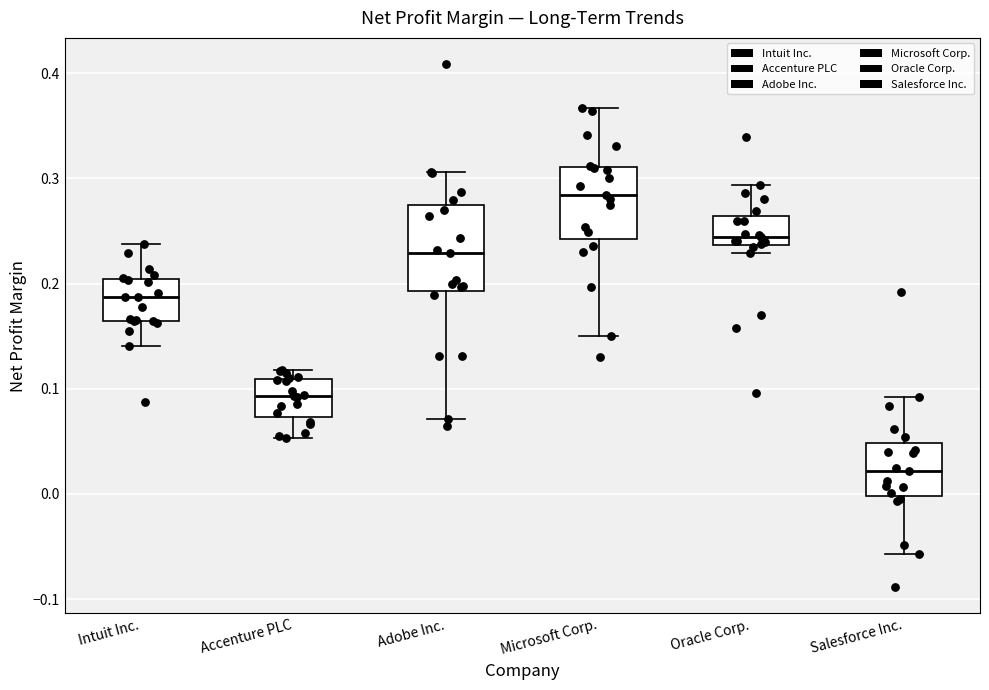

Reading left to right, transcribe this box plot: for each box, give where its median line is, the range the box spans, and where its two whiskers end, as read against the y-axis. The values are not printed on the chart, so give them approximately, as read against the axis.

Intuit Inc.: median 0.19, box 0.16 to 0.20, whiskers 0.14 to 0.24
Accenture PLC: median 0.09, box 0.07 to 0.11, whiskers 0.05 to 0.12
Adobe Inc.: median 0.23, box 0.19 to 0.27, whiskers 0.07 to 0.31
Microsoft Corp.: median 0.28, box 0.24 to 0.31, whiskers 0.15 to 0.37
Oracle Corp.: median 0.24 (just above the box's lower edge), box 0.24 to 0.26, whiskers 0.23 to 0.29
Salesforce Inc.: median 0.02, box 0.00 to 0.05, whiskers -0.06 to 0.09